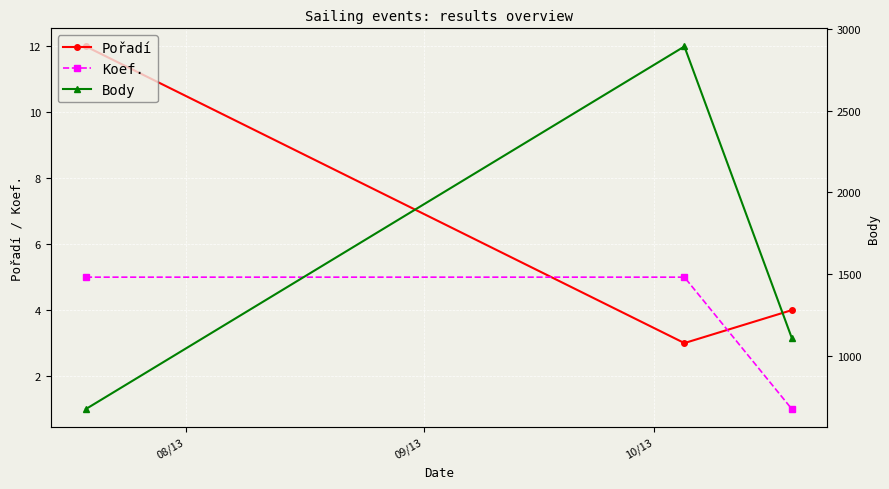

What is the maximum value for Koef.?

5